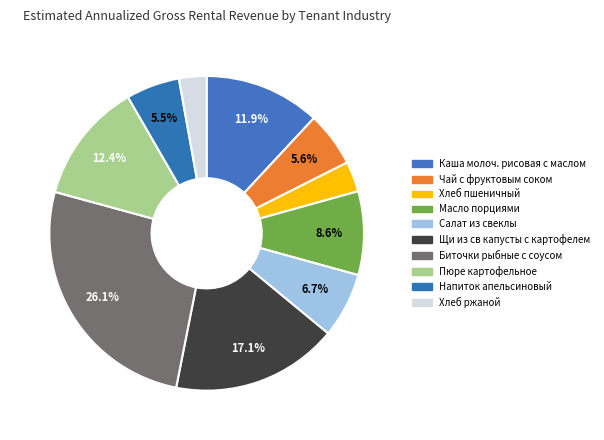

Count the number of slices in the pie.

10